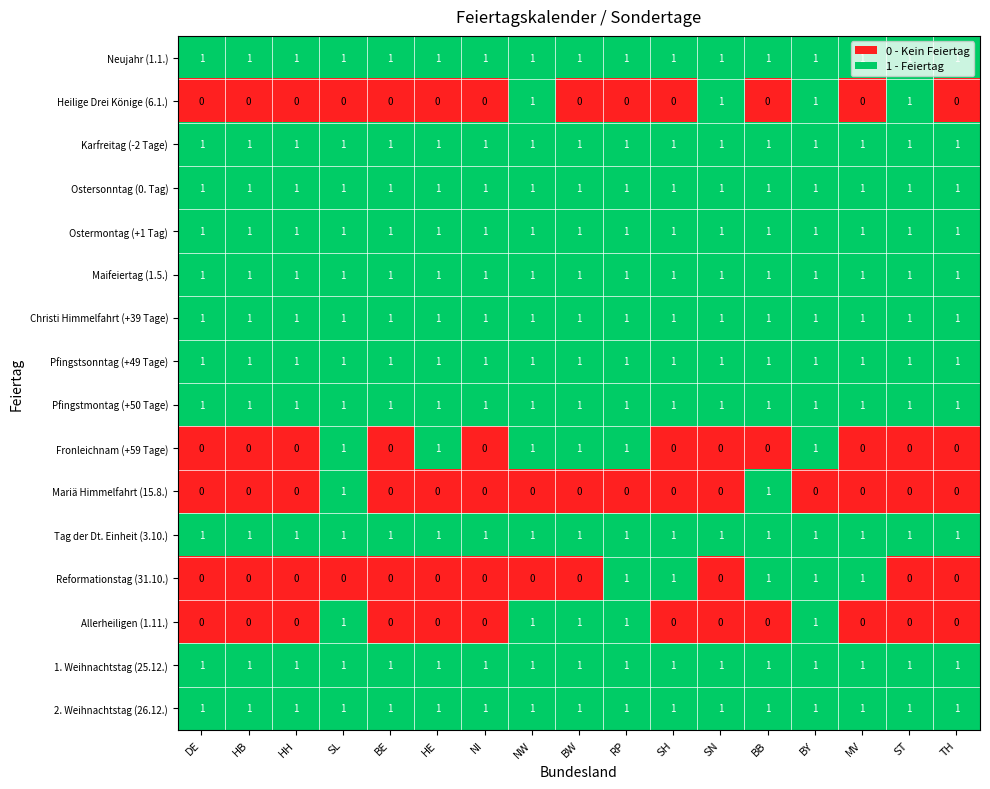

What is the spread (max minus min) of values at ST?

1